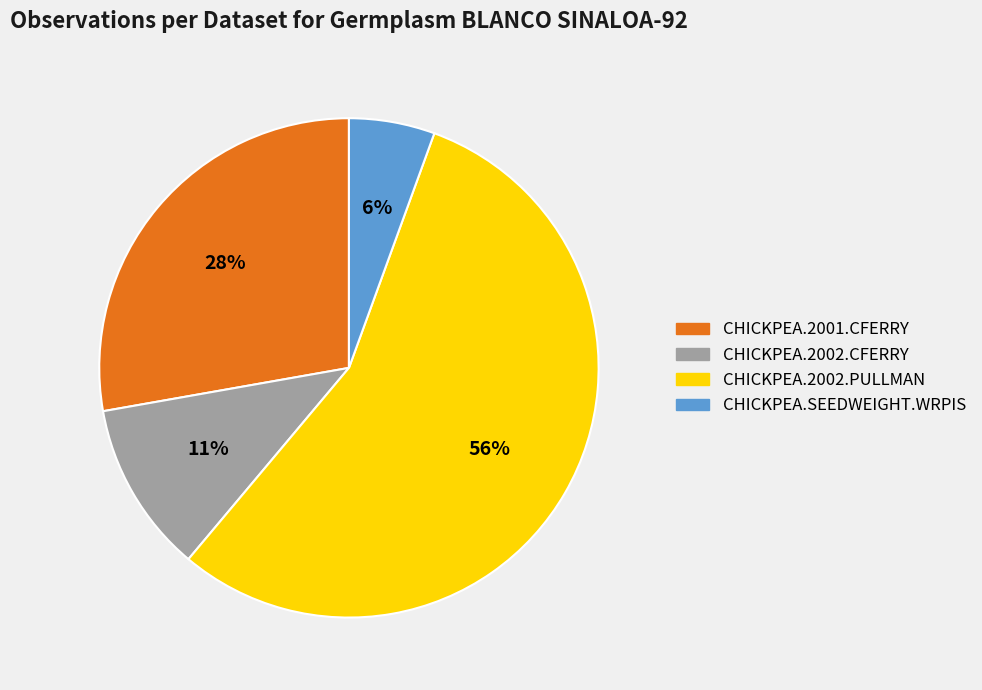

Which slice represents more than half of the pie?

CHICKPEA.2002.PULLMAN